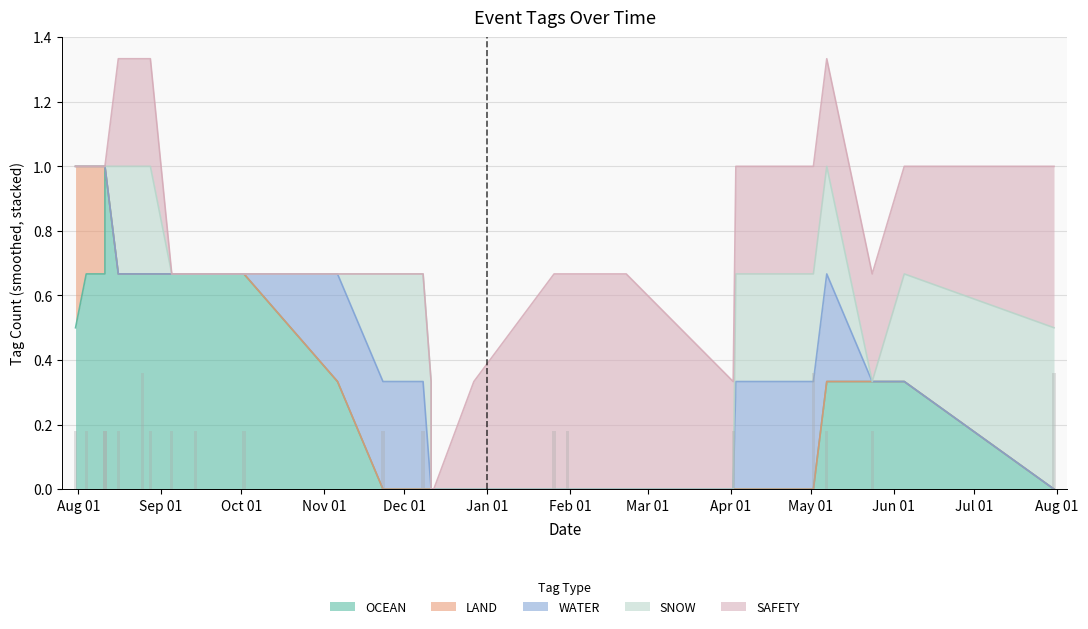

At which category is the sum across all series the highest?

2023-08-25